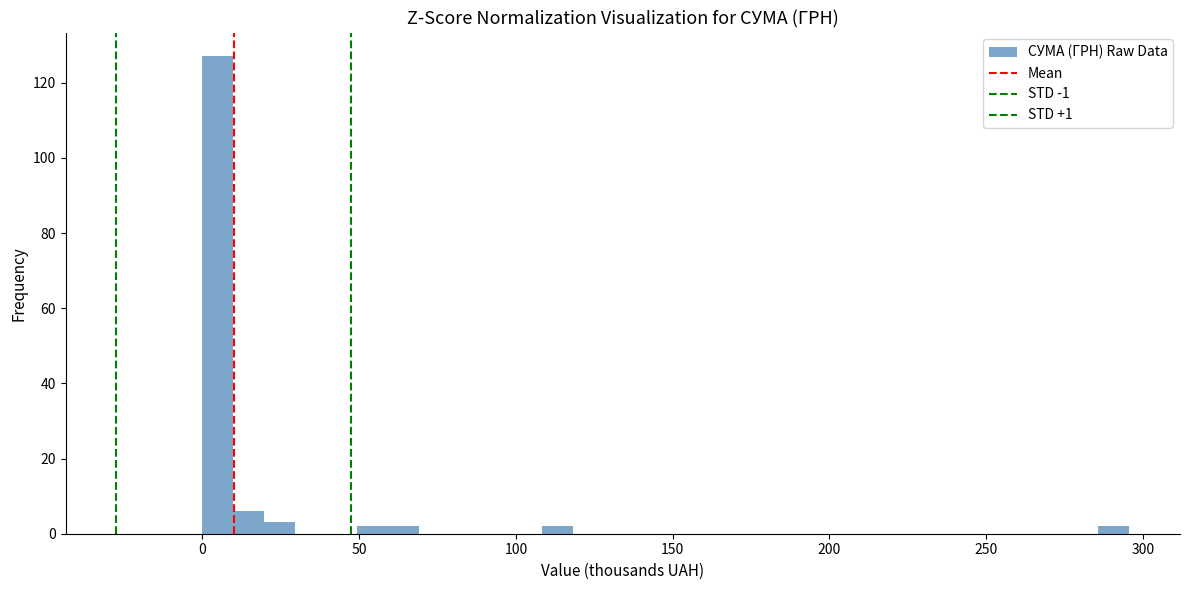

Read against the x-axis, roughly where is the centre of the tallest bar?

5